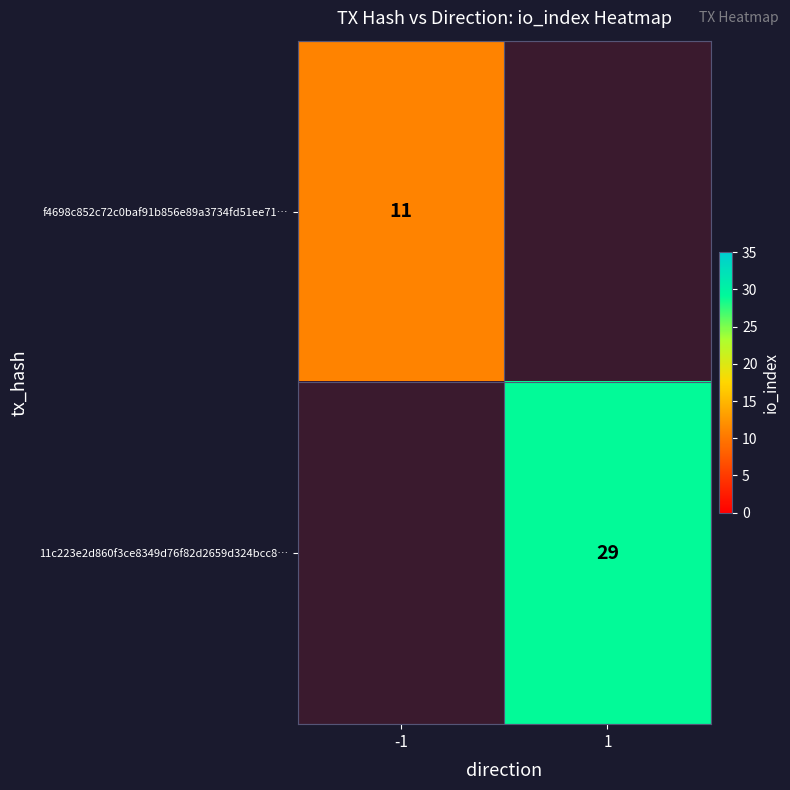

What is the greatest value displayed?

29.0